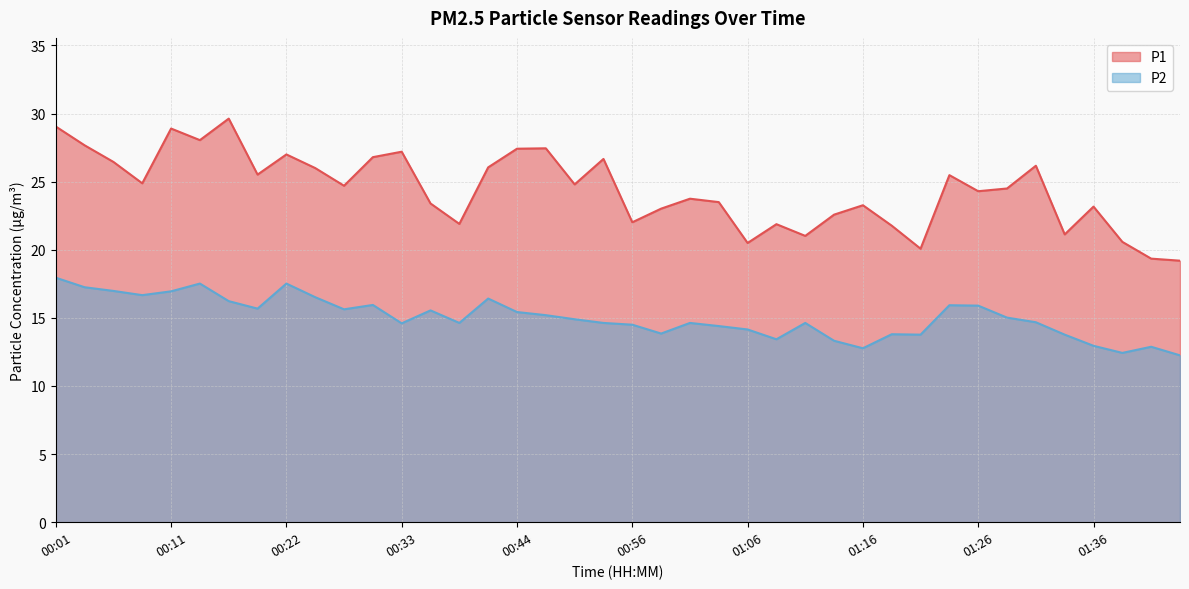

What is the average value of the P2 series?

15.0